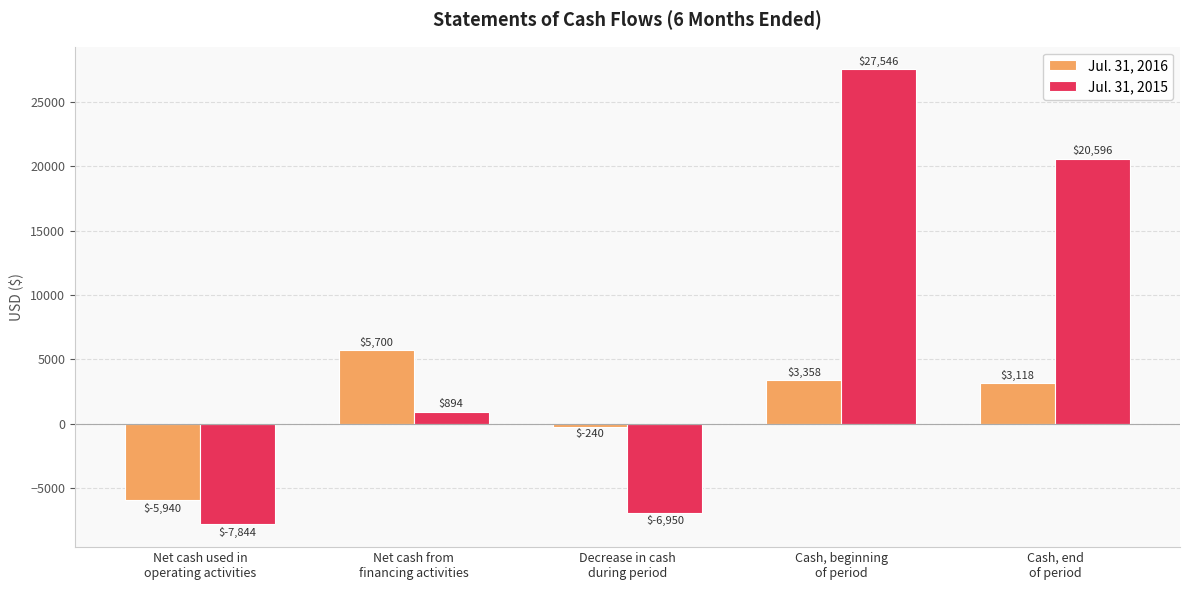

True or false: Jul. 31, 2015 has a value of -10781 at Net cash used in
operating activities.

False